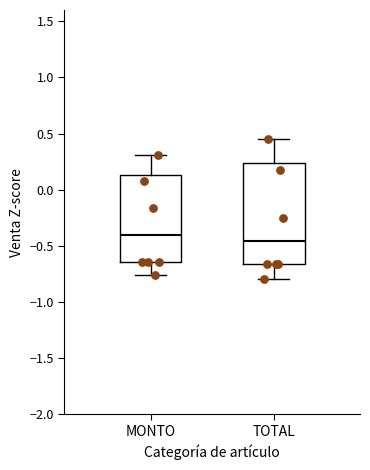

Which box has the highest median line?

MONTO